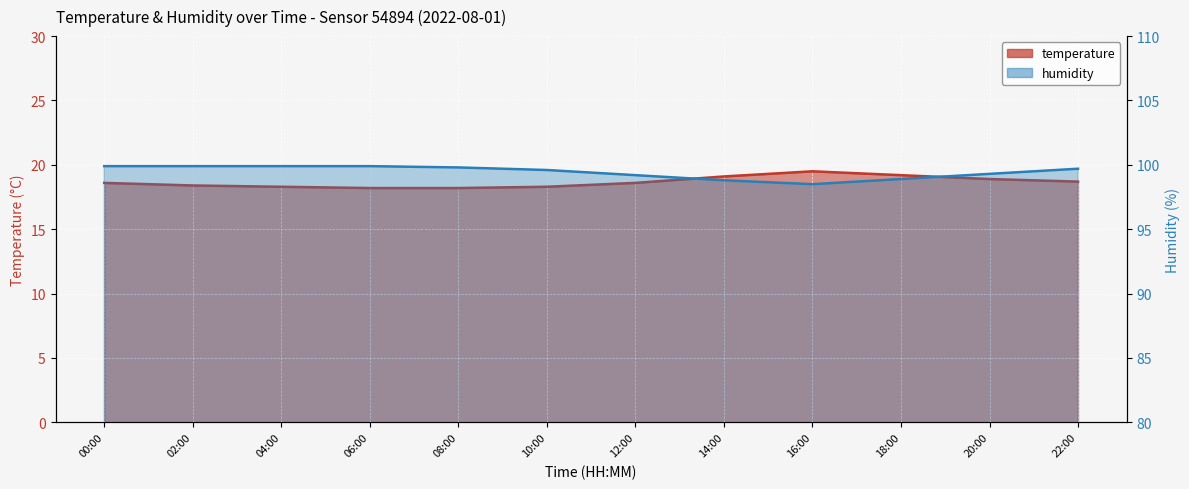

What is the maximum value for humidity?

99.9